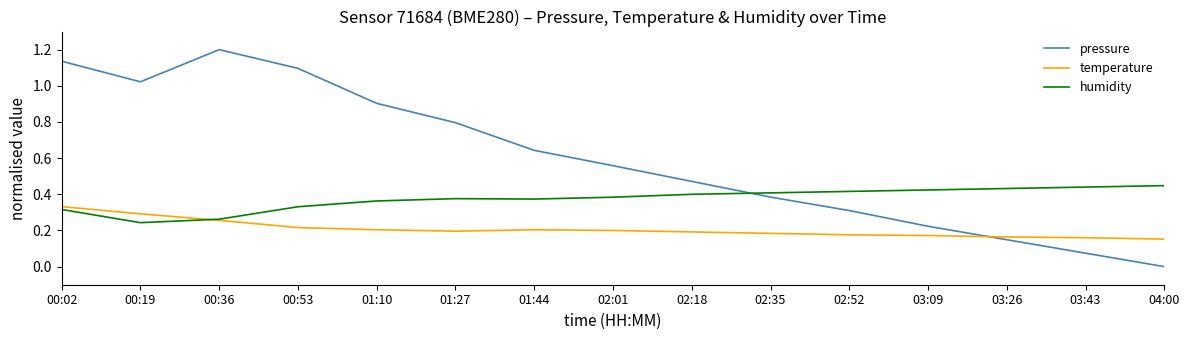

Which label corresponds to the smallest value in the chart?

04:00